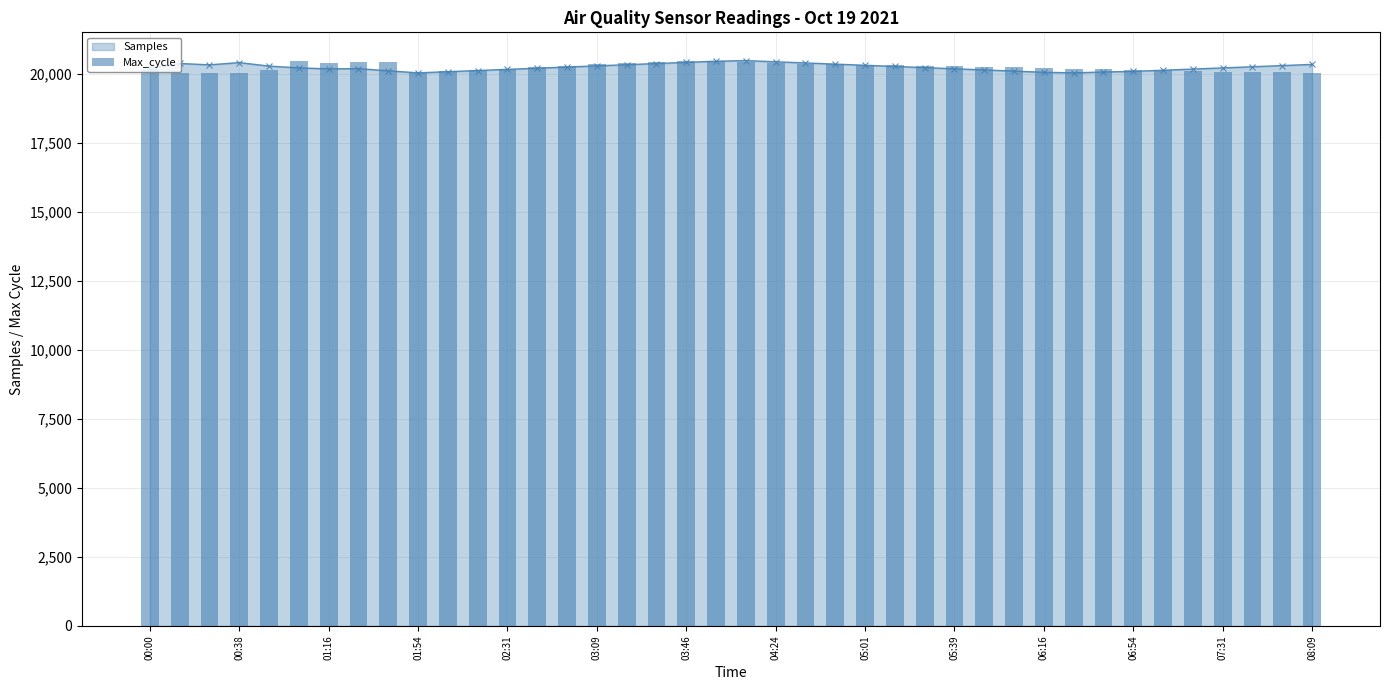

Does the chart contain stacked bars?

No